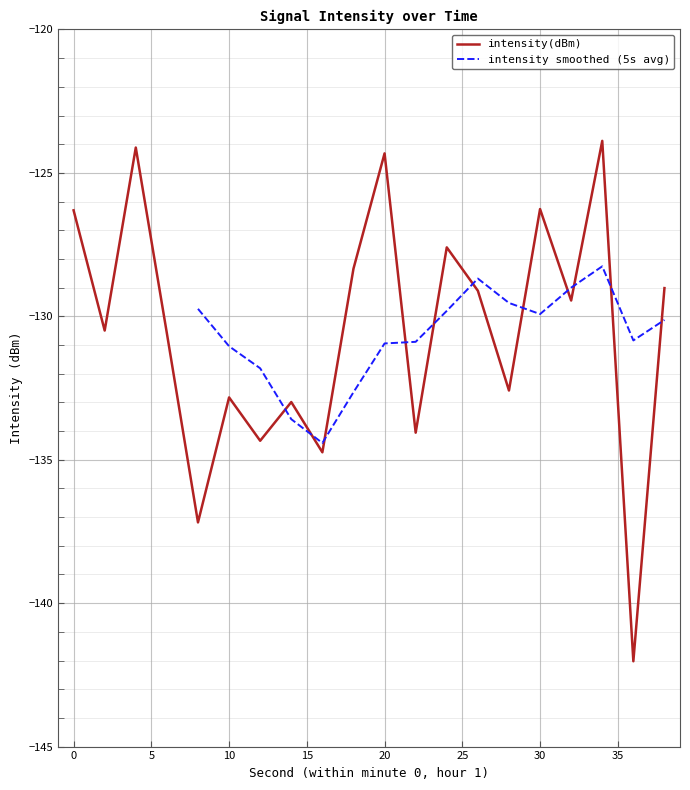

The chart shows a value of -128.3 at 18. True or false?

True